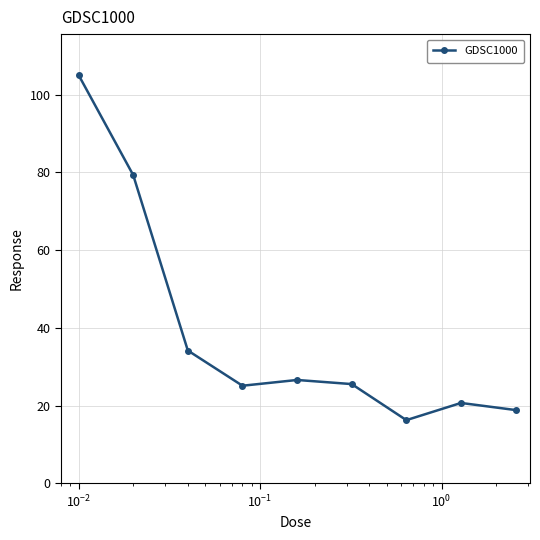

What is the difference between the maximum and minimum values?

88.8